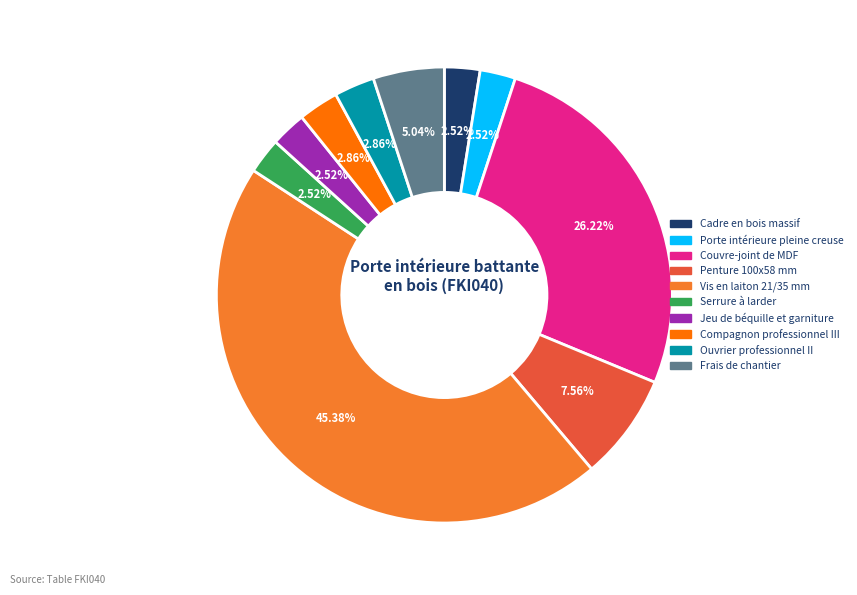

What percentage is the Ouvrier professionnel II slice, to the nearest percent?

3%